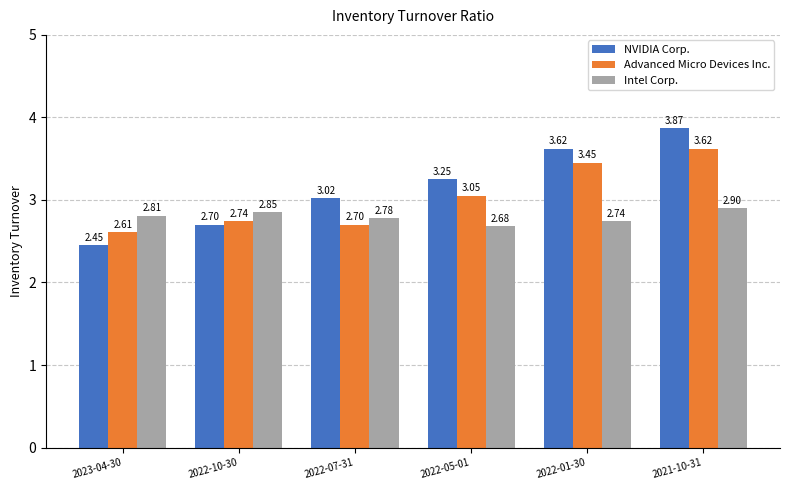

How many values in the NVIDIA Corp. series are below 3?

2